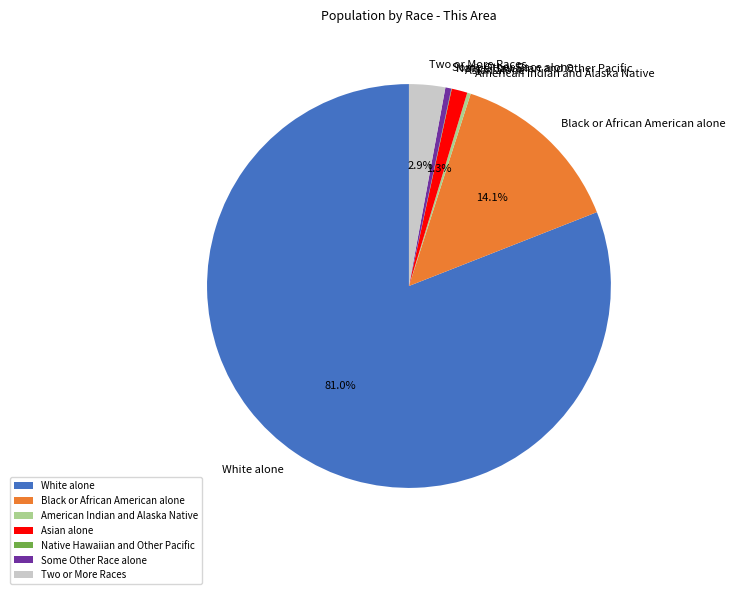

Approximately how many times larger is the value at Black or African American alone compared to American Indian and Alaska Native?

49.4